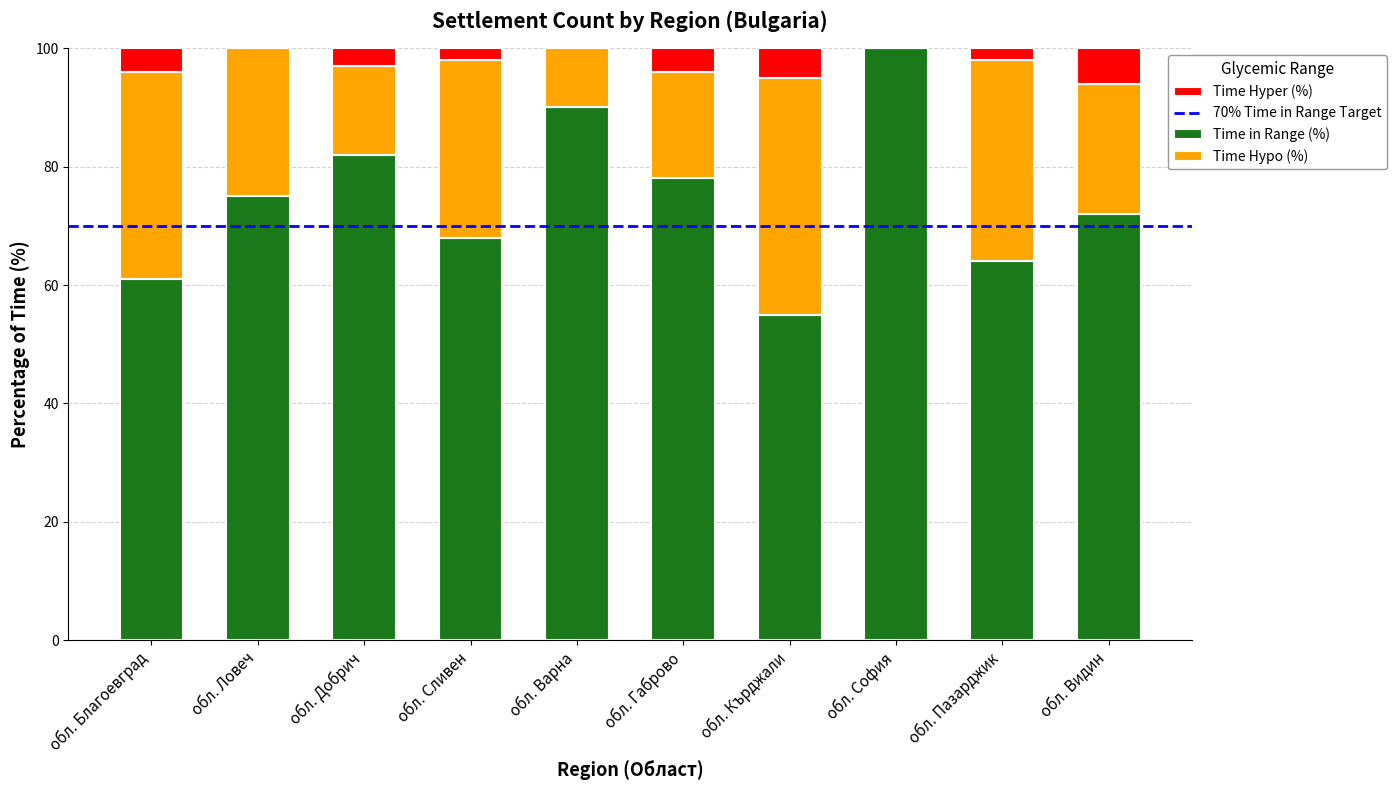

What is the total value across all series at обл. Благоевград?

100